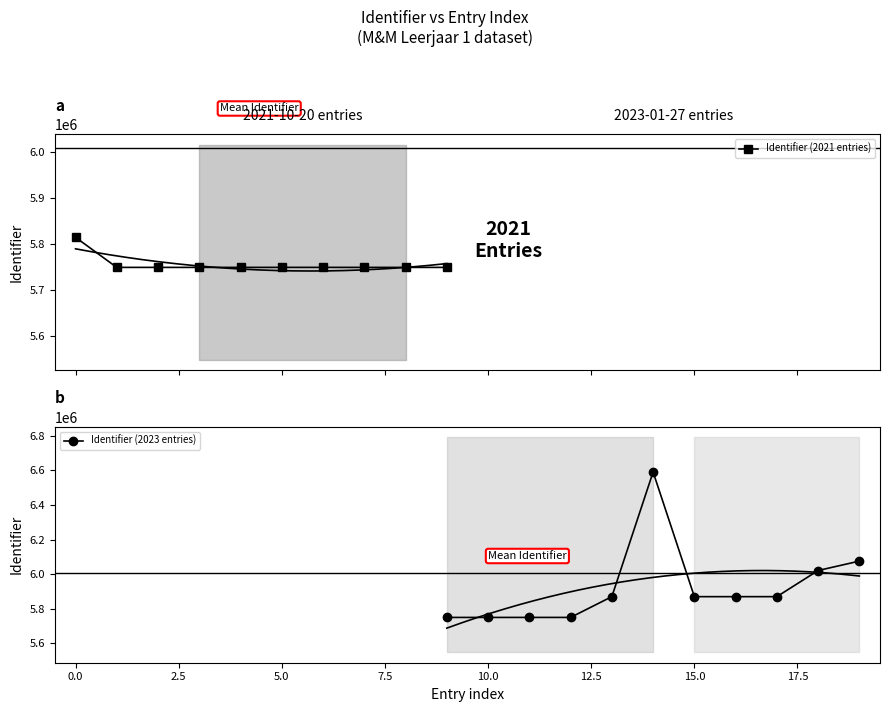

Between 2021-10-20 and 2023-01-27, which is larger?

2023-01-27